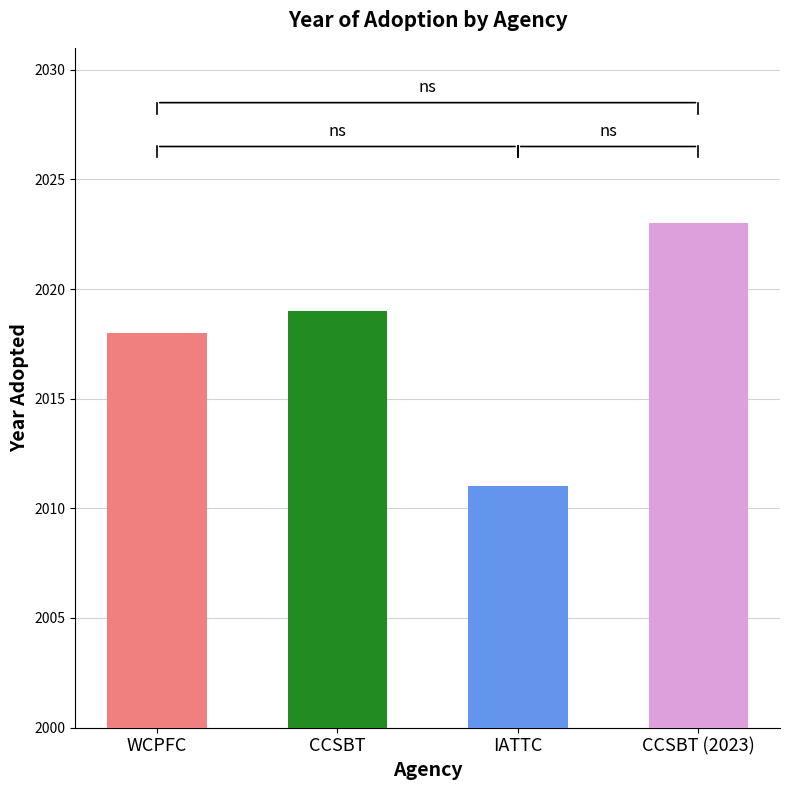

True or false: the data shows 1060 at CCSBT.

False